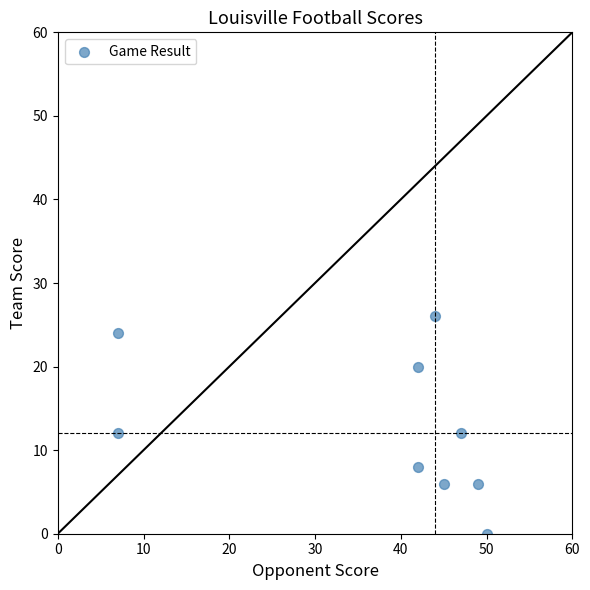

What is the range of X values (max minus min)?

43